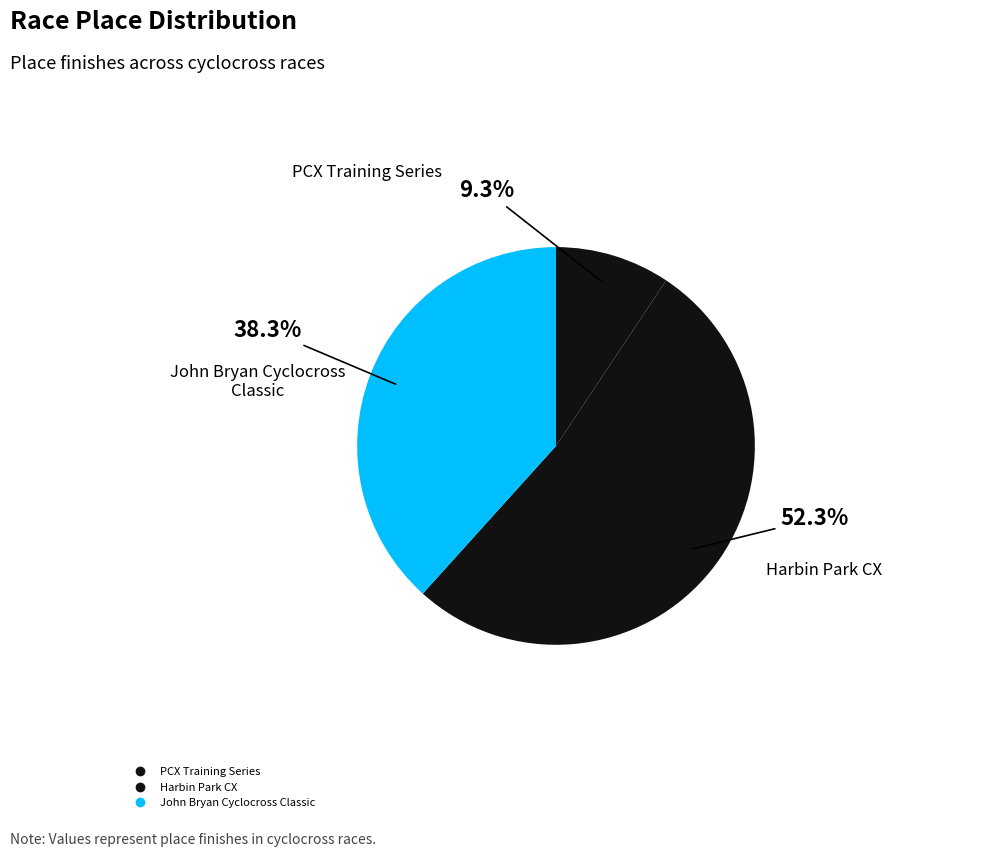

How many slices are in this pie chart?

3